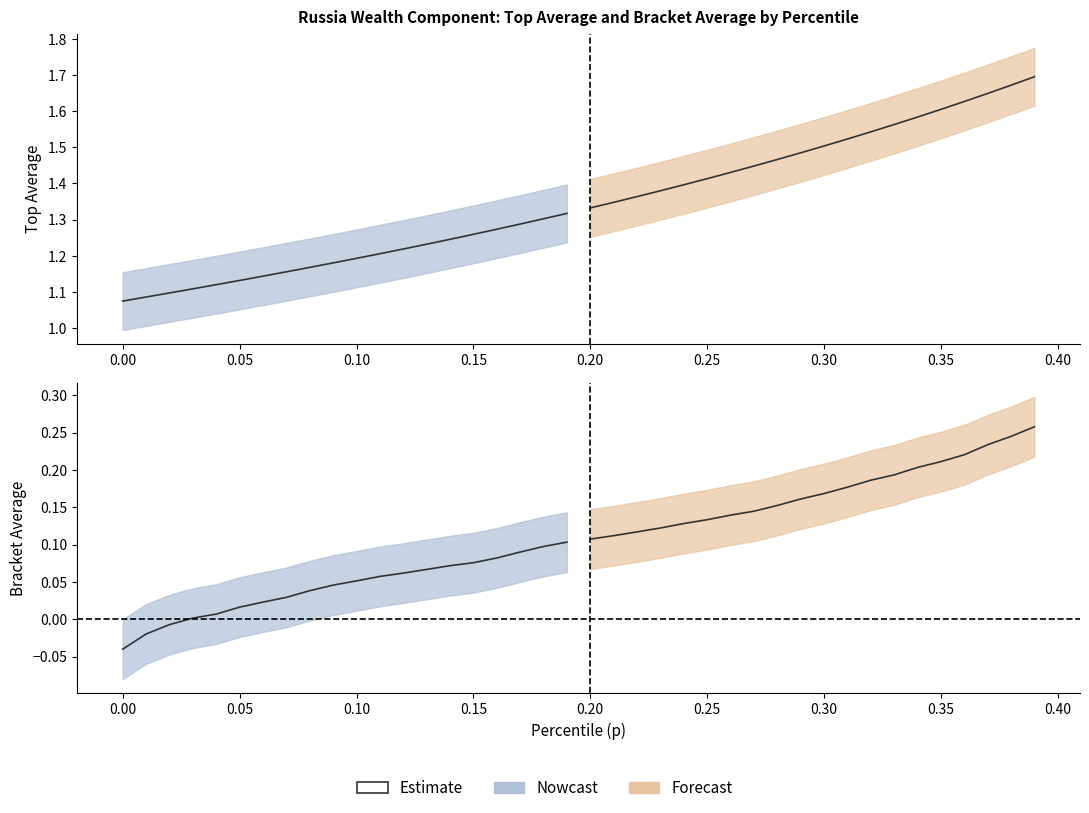

What is the difference between the second highest and minimum values?

0.1